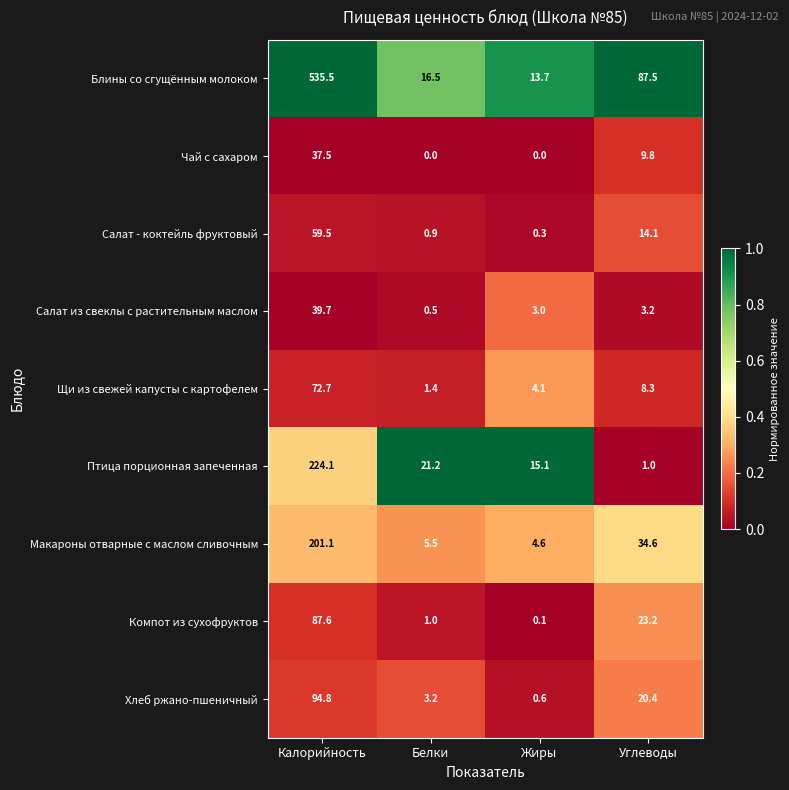

Where does the Чай с сахаром series first go above 9?

Калорийность